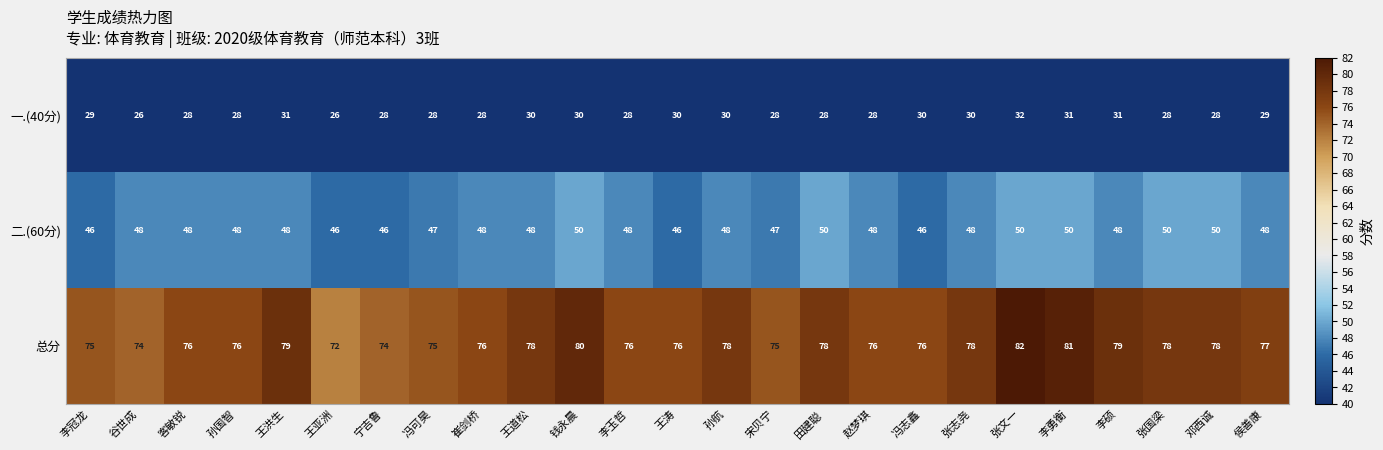

The 总分 series shows 76 at 王涛. True or false?

True